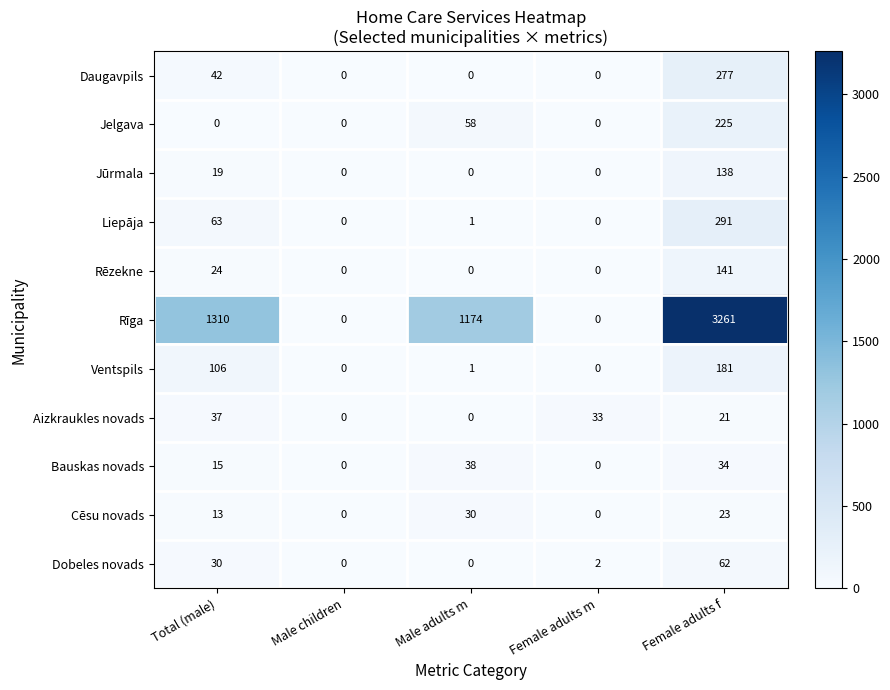

At Female adults f, list the series in order from largest to smallest.

Rīga, Liepāja, Daugavpils, Jelgava, Ventspils, Rēzekne, Jūrmala, Dobeles novads, Bauskas novads, Cēsu novads, Aizkraukles novads